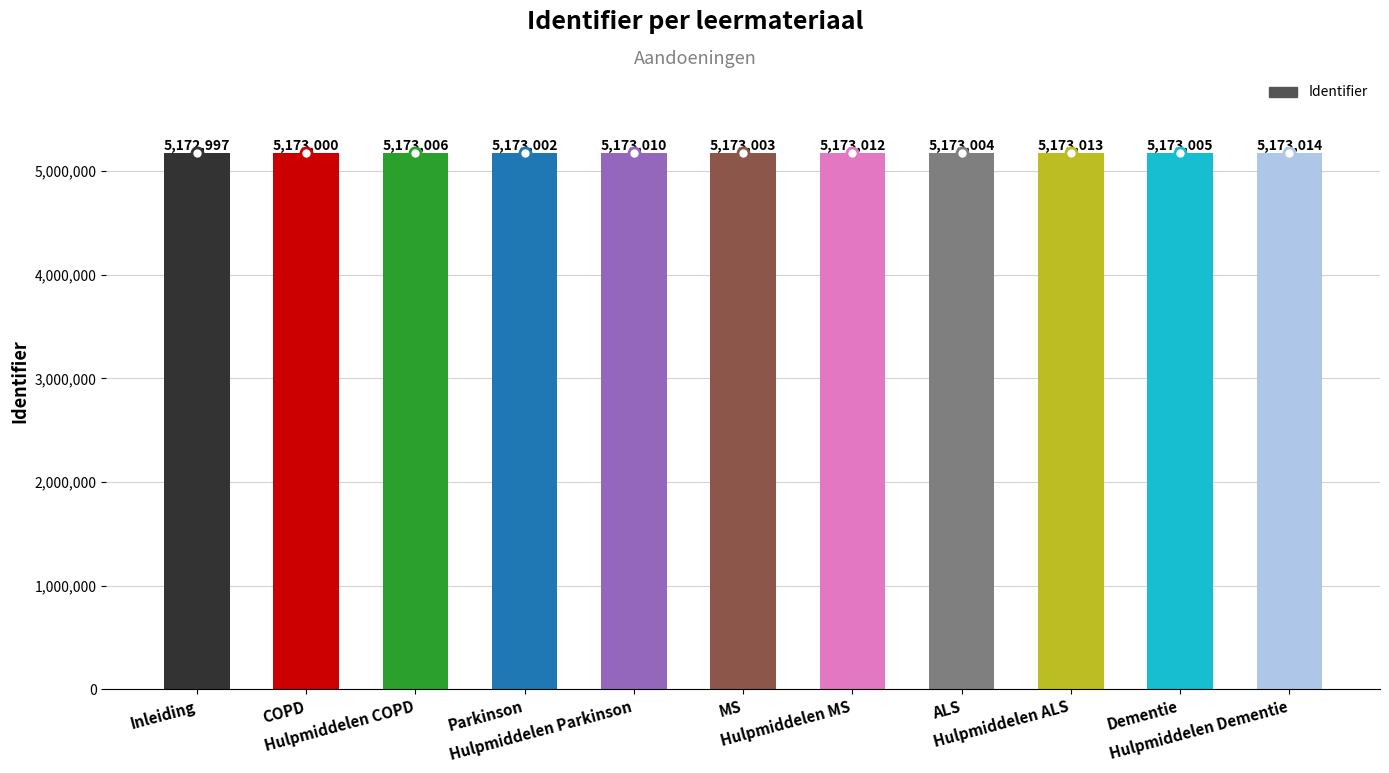

What is the smallest value displayed?

5172997